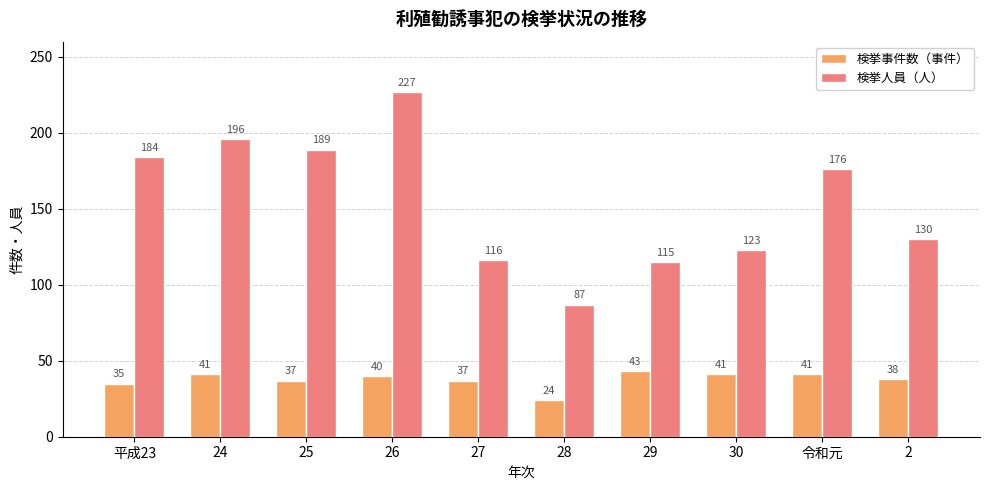

At which label is 検挙人員（人） closest to 157?

令和元